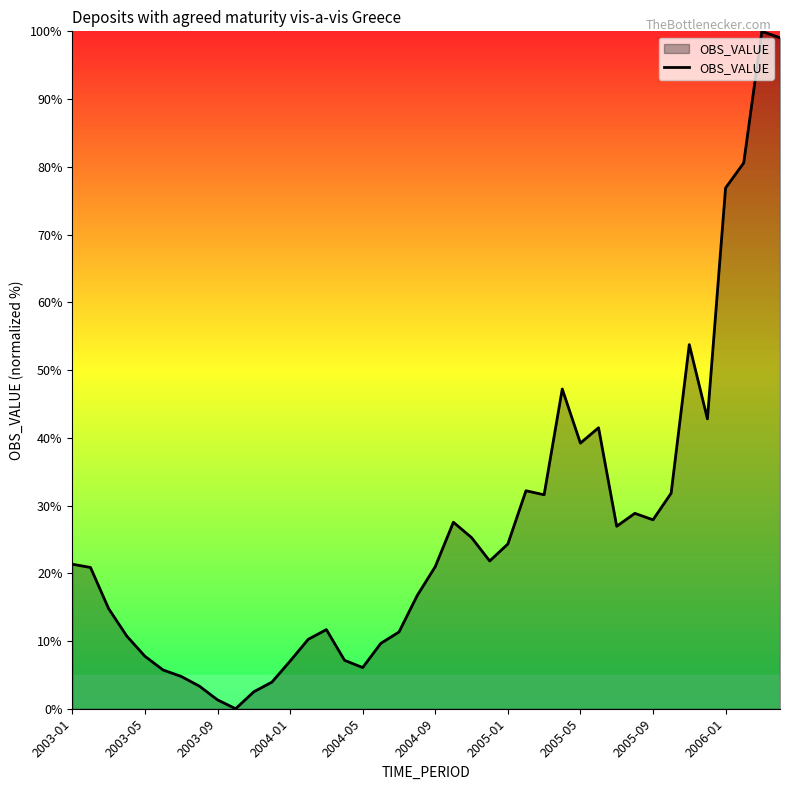

What is the maximum value shown in the chart?

100.0